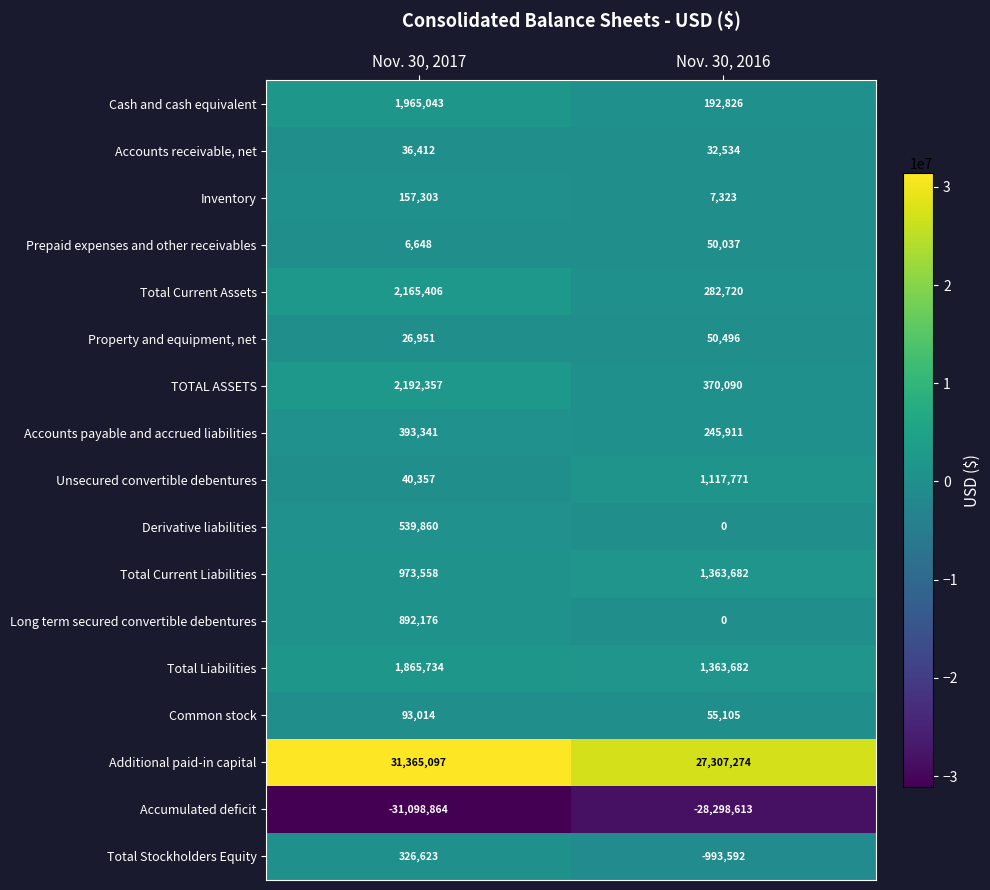

Is the value of Derivative liabilities at Nov. 30, 2016 greater than the value of Total Current Liabilities at Nov. 30, 2016?

No